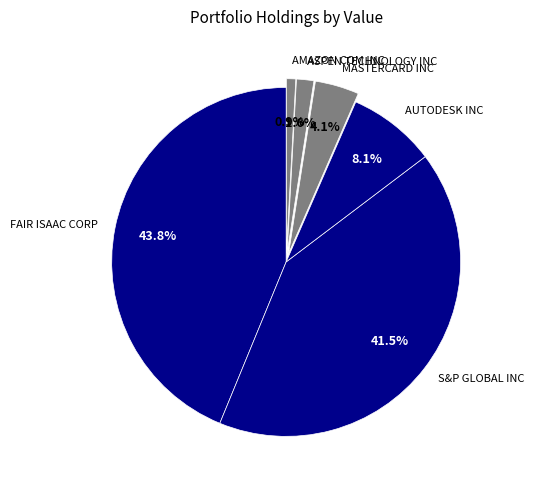

To the nearest percent, what is the combined percentage of MASTERCARD INC and ASPEN TECHNOLOGY INC?

6%